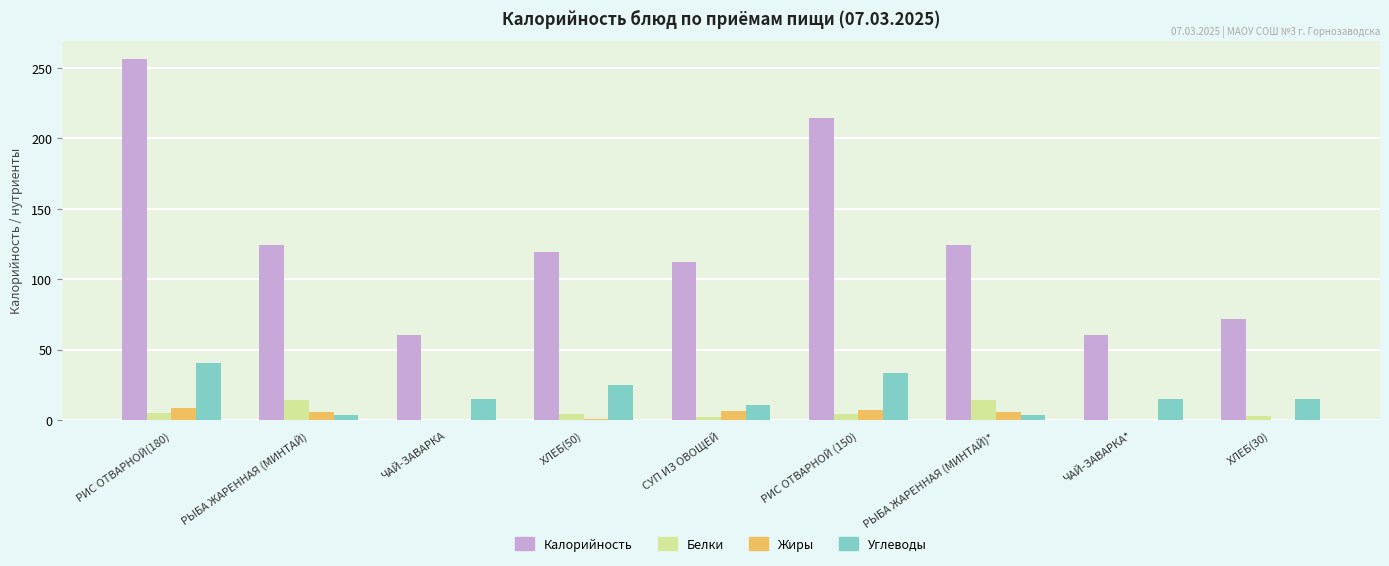

What is the spread (max minus min) of values at СУП ИЗ ОВОЩЕЙ?

110.5